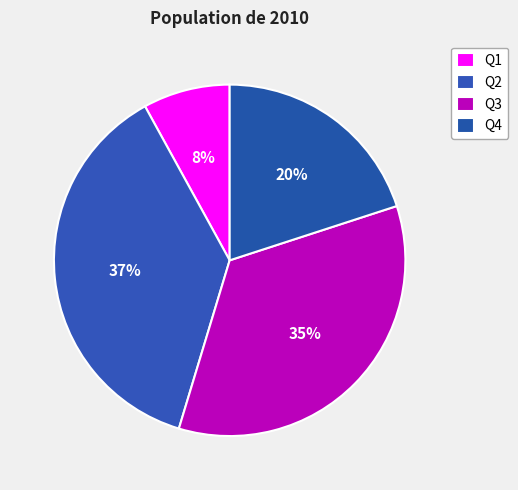

Does Q2 account for over 50% of the chart?

No